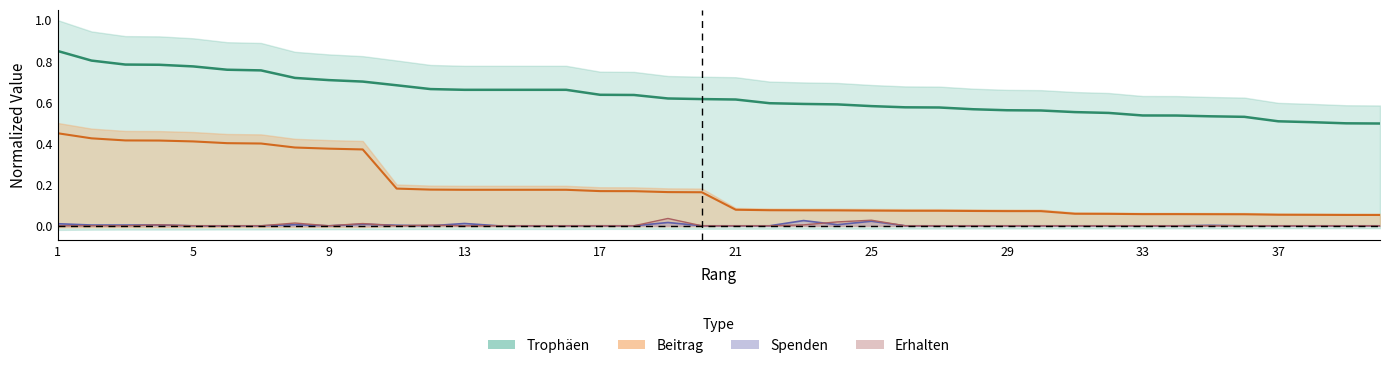

The Erhalten series shows 0.0 at 26. True or false?

True